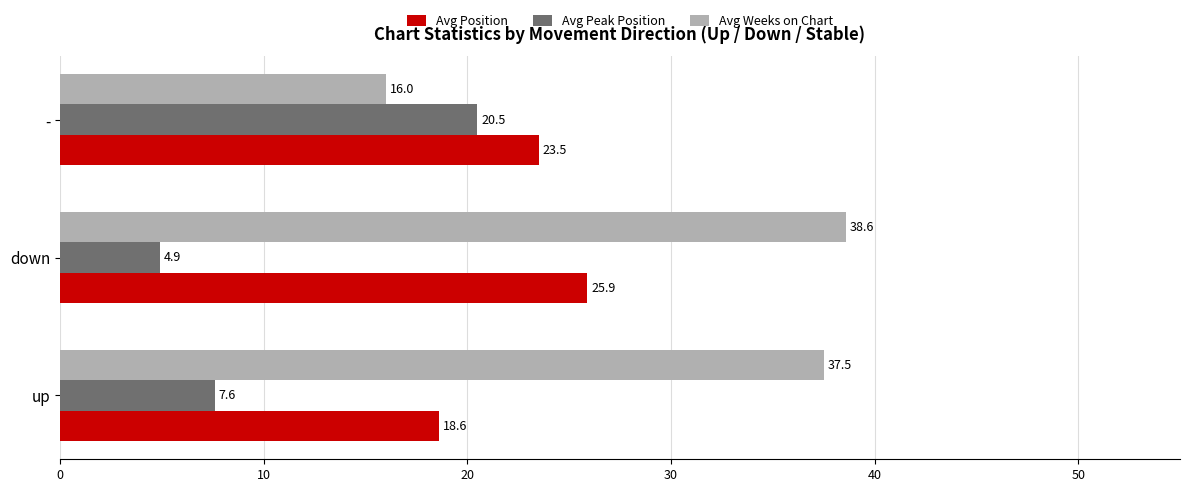

Rank the series by their maximum value, from highest to lowest.

Avg Weeks on Chart, Avg Position, Avg Peak Position